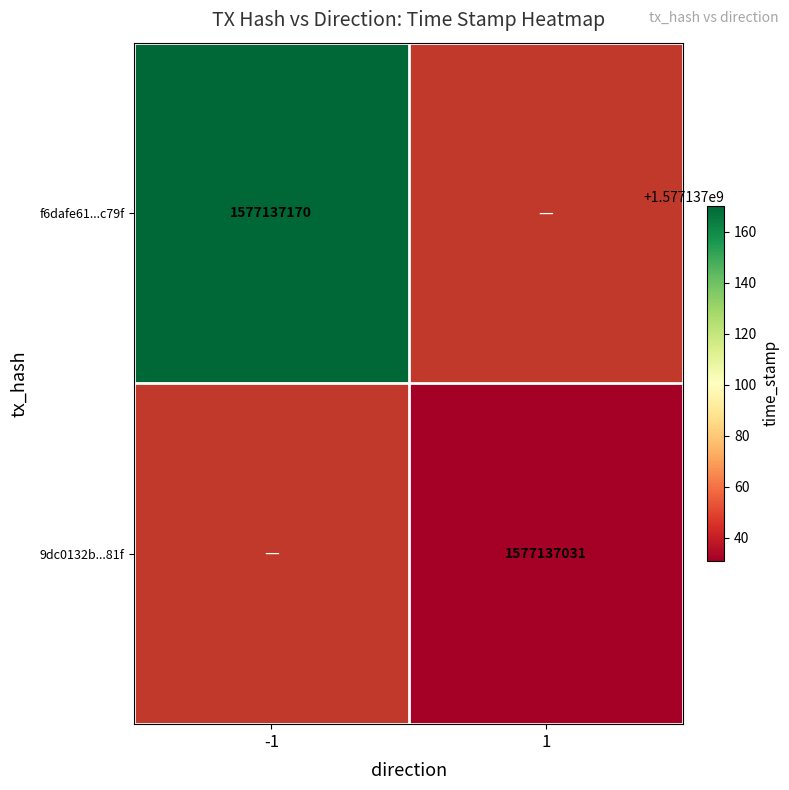

The value of f6dafe61d80b4491b1ac83315be49808ed2c79f at direction_-1 is 1577137170. True or false?

True